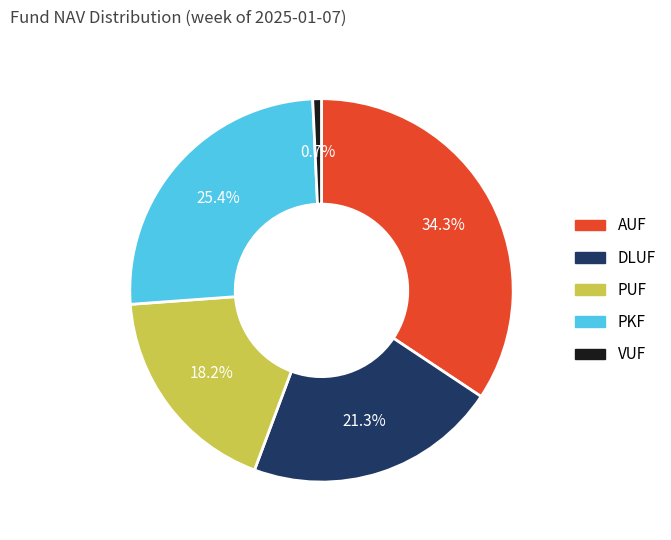

To the nearest percent, what is the difference between the PUF and DLUF slice percentages?

3%